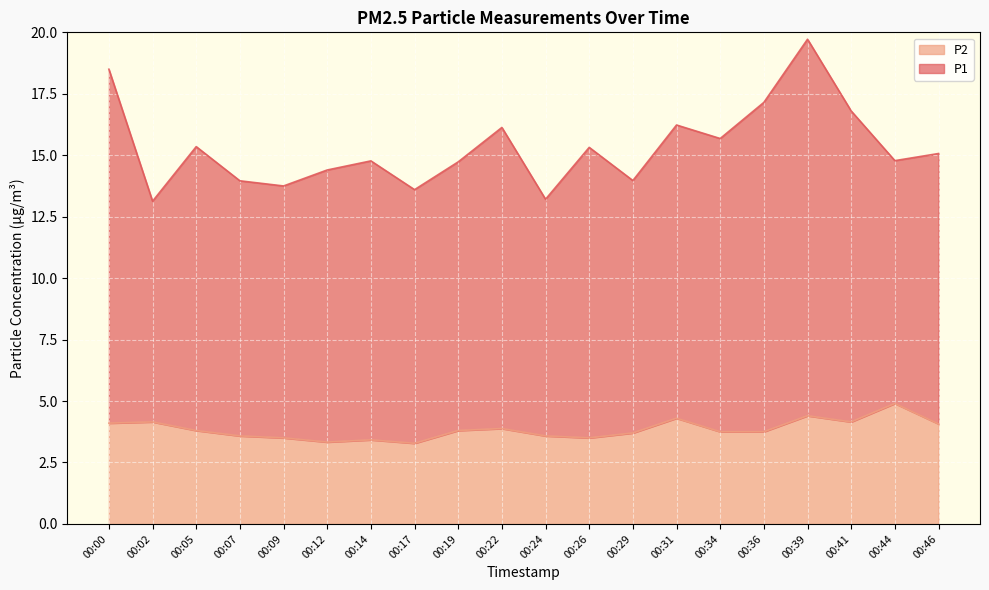

What is the sum of the values at 00:31 and 00:02?

8.4